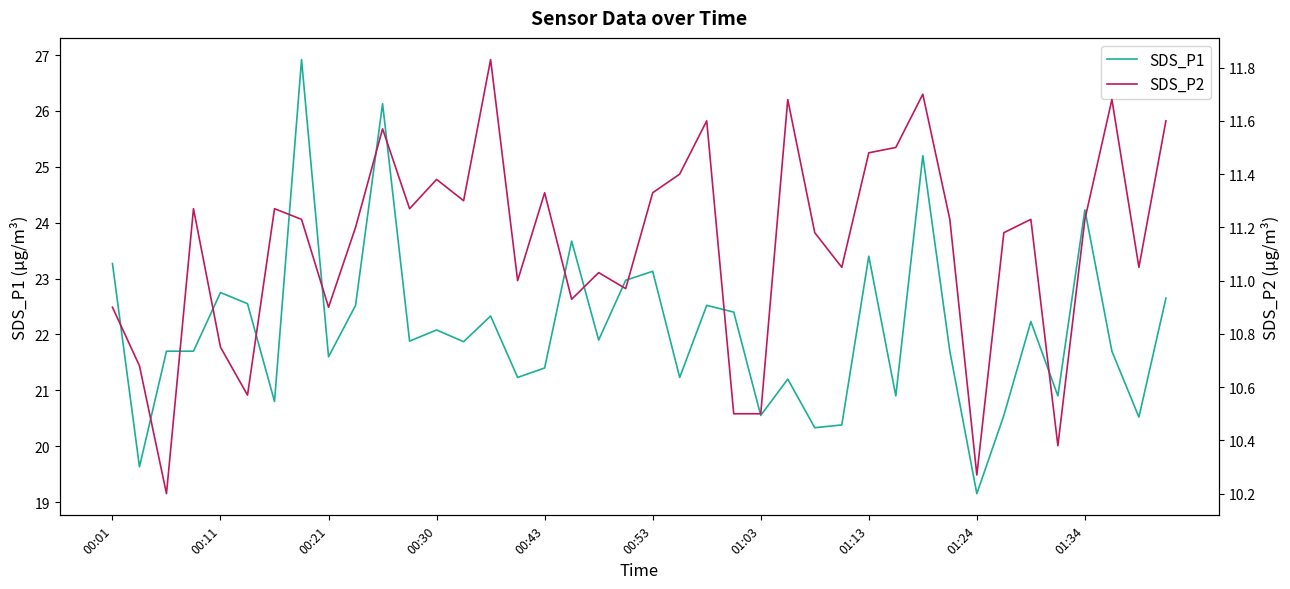

Where is SDS_P1 nearest to the value 23?

19